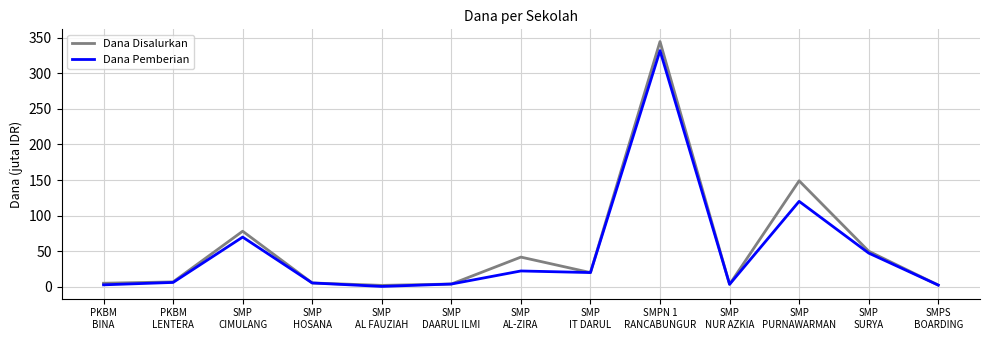

Read the Dana Pemberian value at SMP
DAARUL ILMI.

3.8